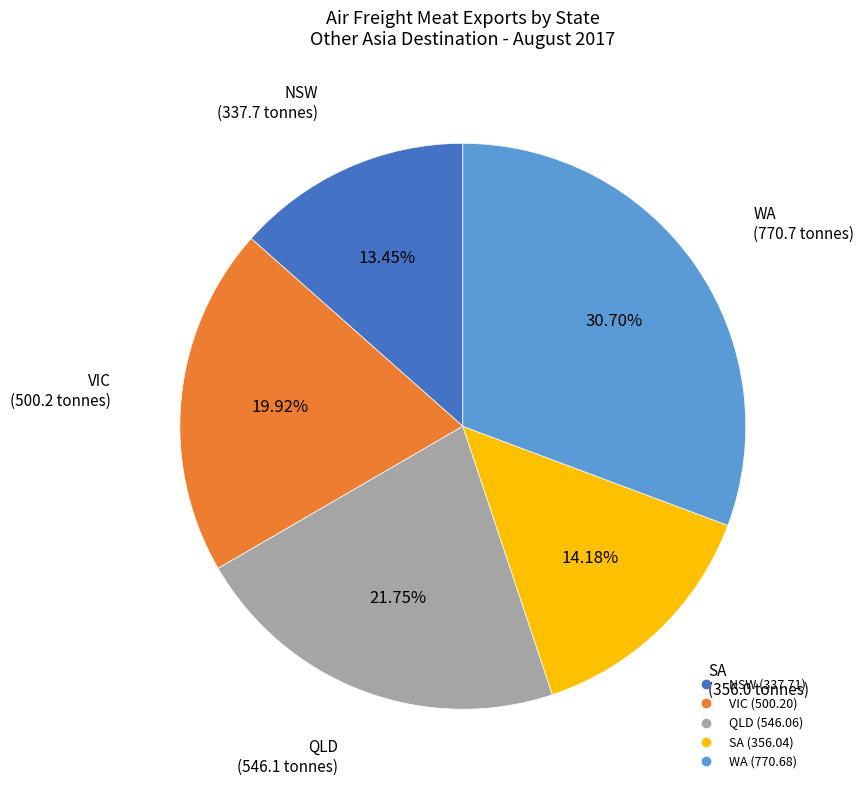

The QLD slice represents 13% of the pie. True or false?

False